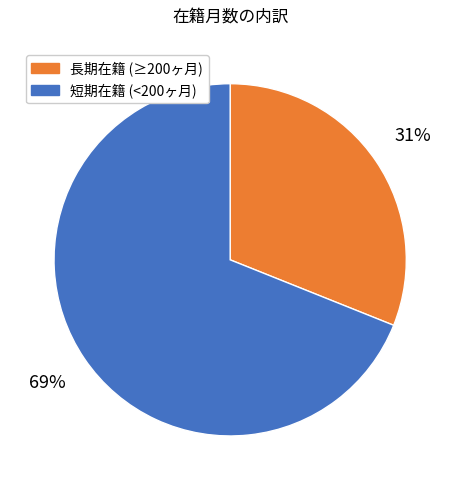

Is the sum of 短期在籍 (<200ヶ月) and 長期在籍 (≥200ヶ月) greater than half?

Yes